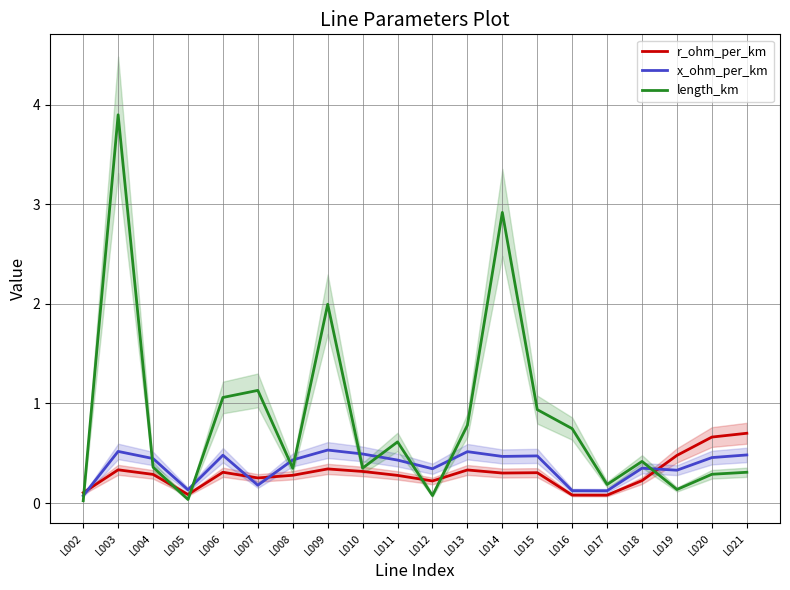

What is the difference between the r_ohm_per_km values at L016 and L012?

0.1